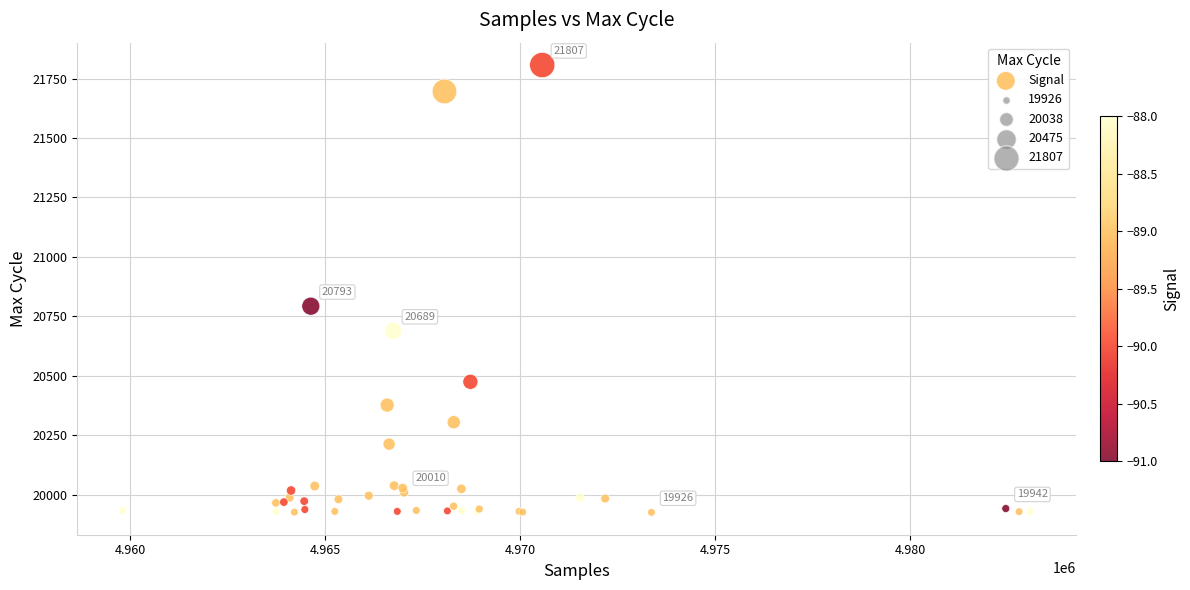

What Y value in the scatter plot is closest to 20866?

20793